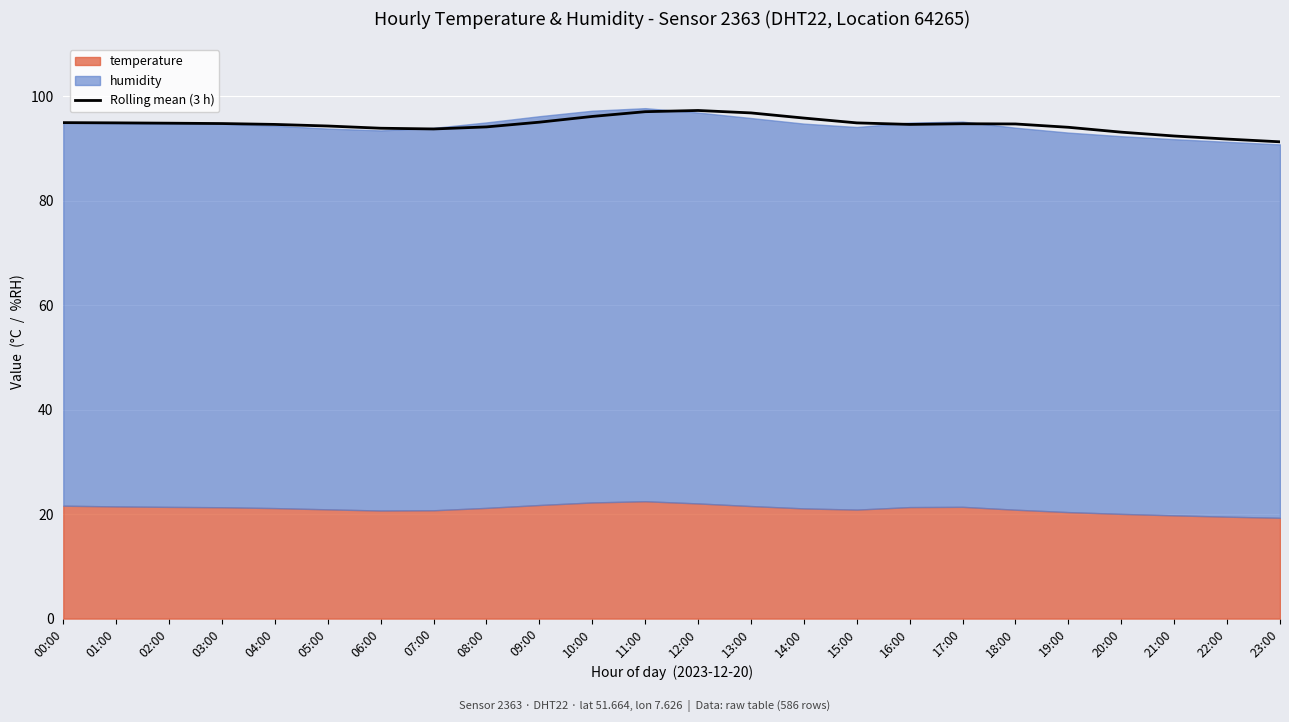

What is the greatest value displayed?

97.3